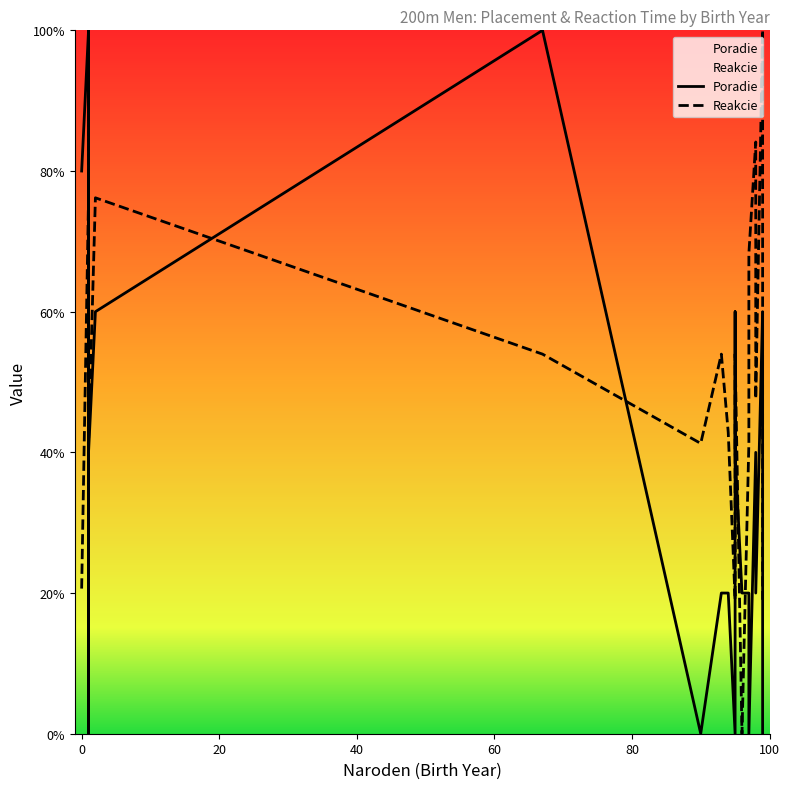

What is the sum of the Poradie values at 100 and 40?

100.0